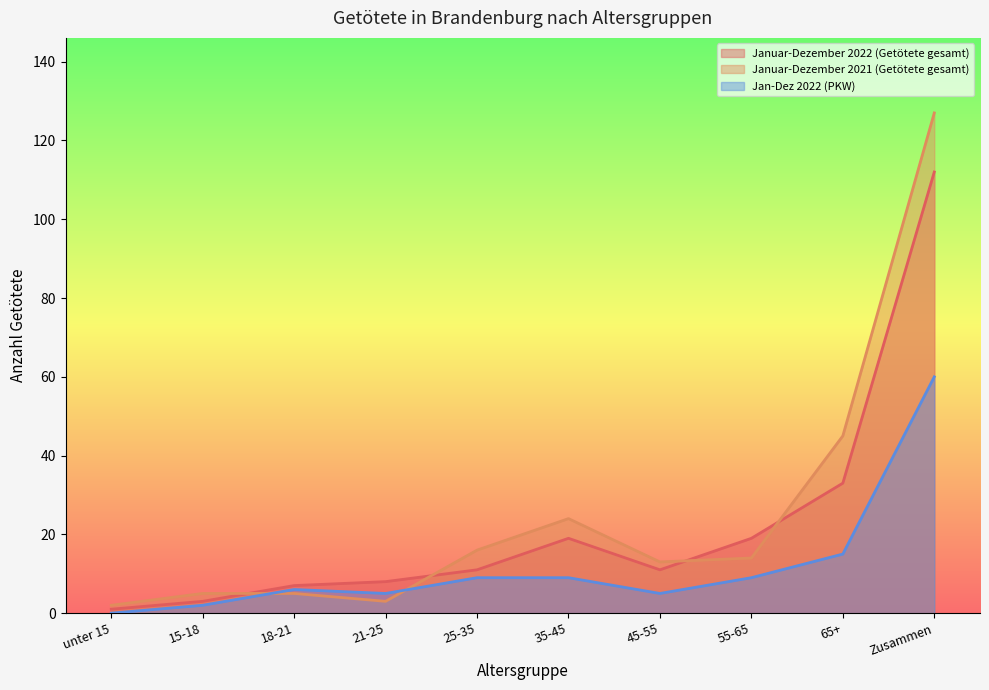

At which category is the sum across all series the highest?

Zusammen